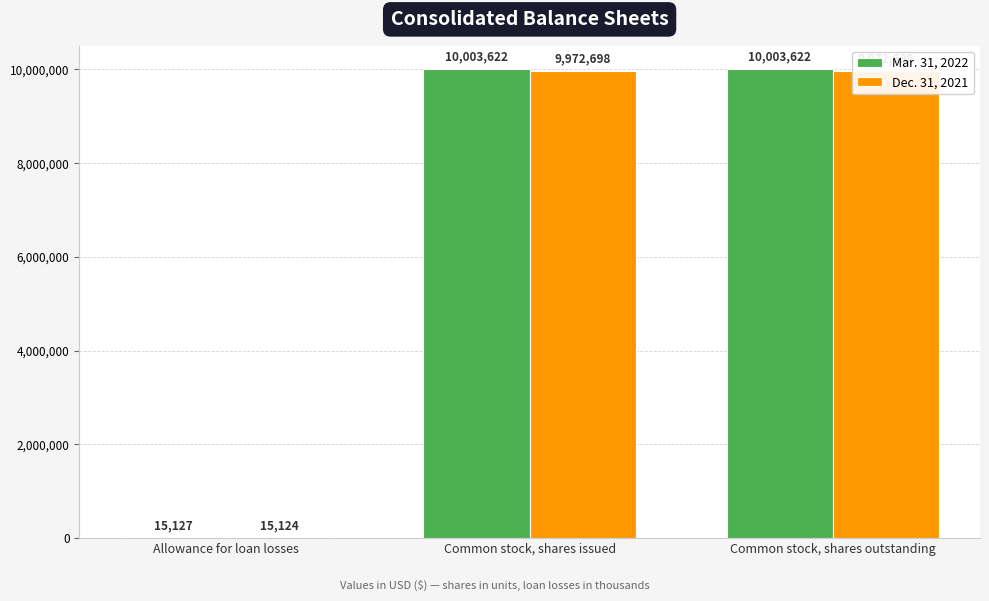

The value of Mar. 31, 2022 at Allowance for loan losses is 23957. True or false?

False